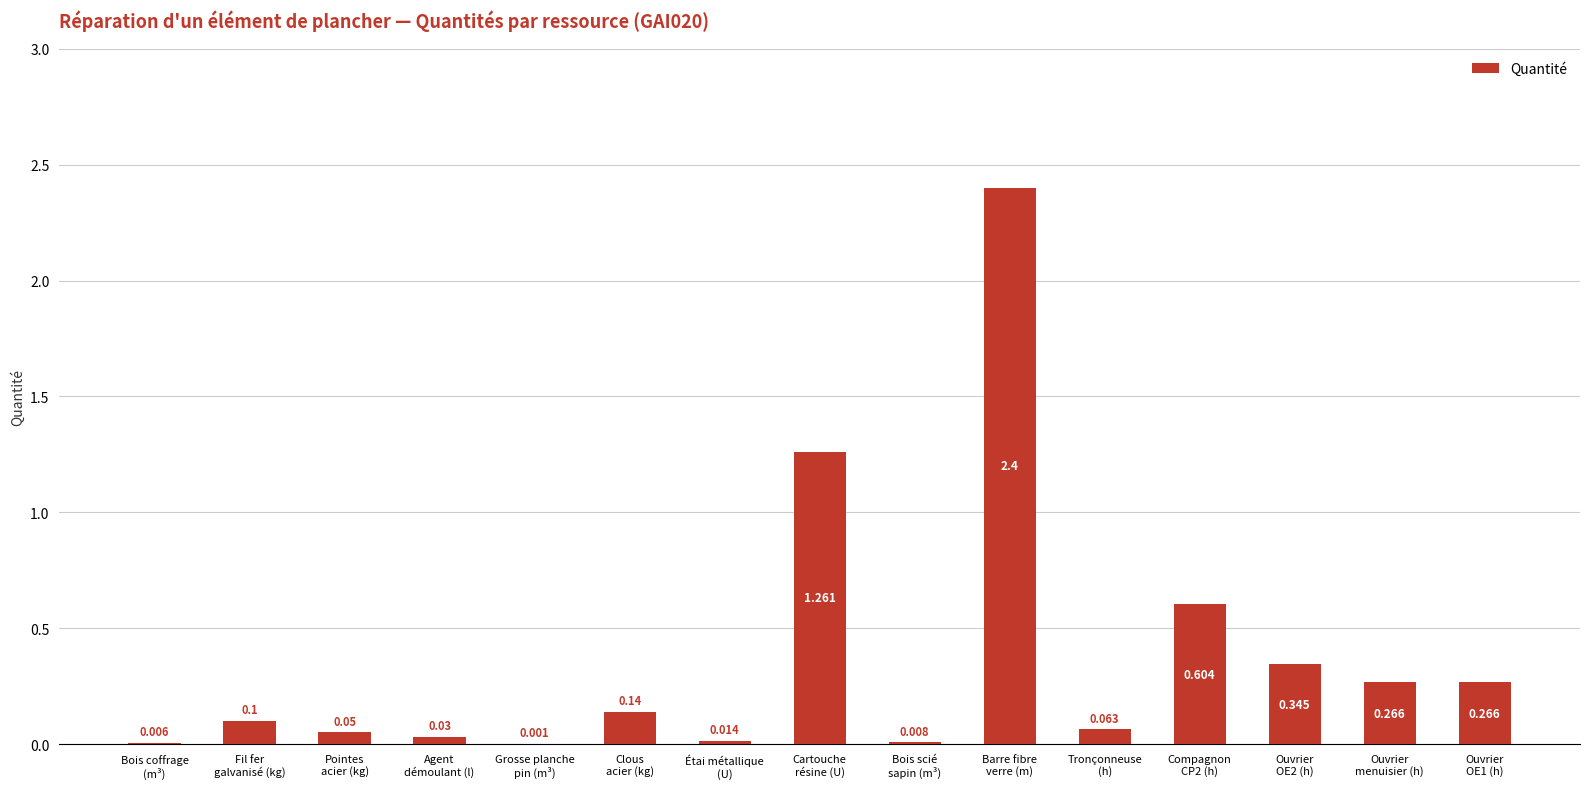

Are the bars horizontal?

No